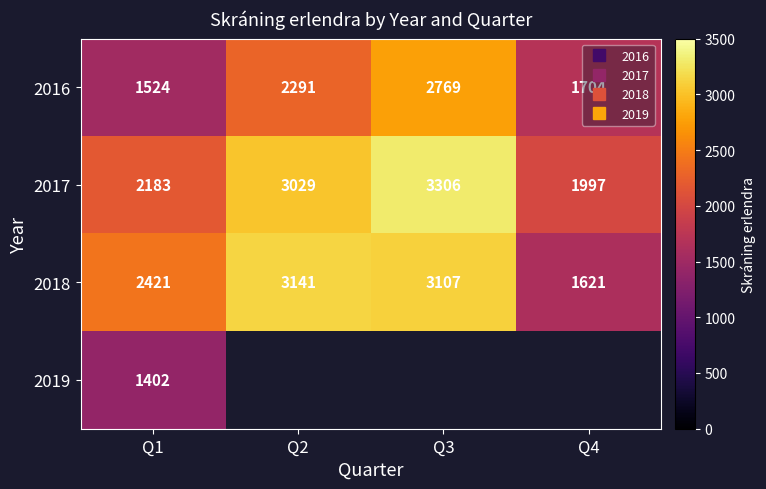

What is the average value of the 2017 series?

2628.8